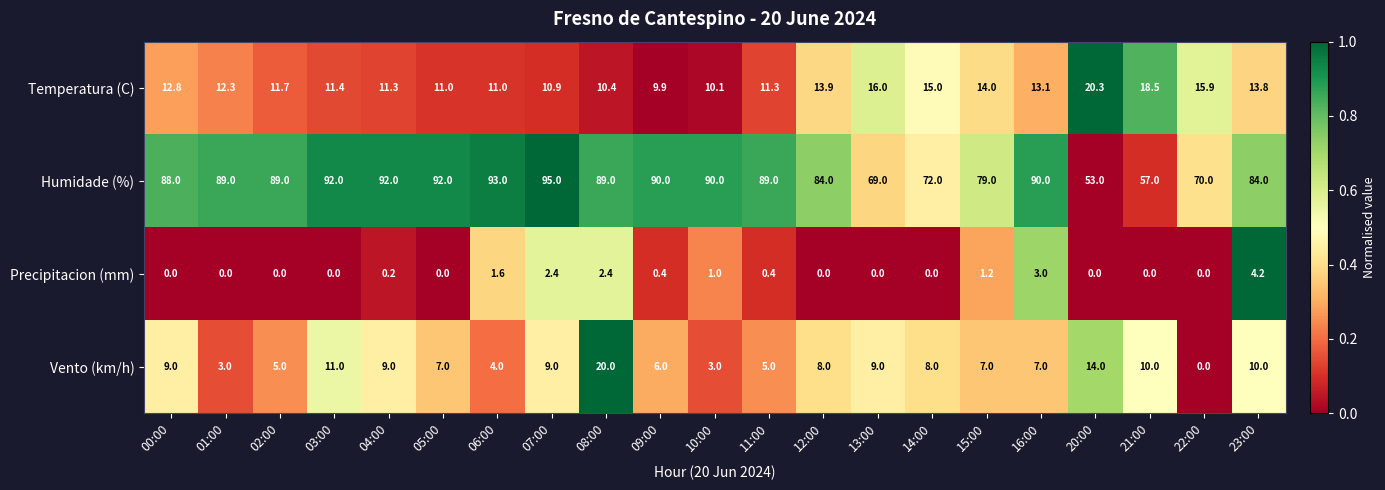

What is the greatest value displayed?

95.0